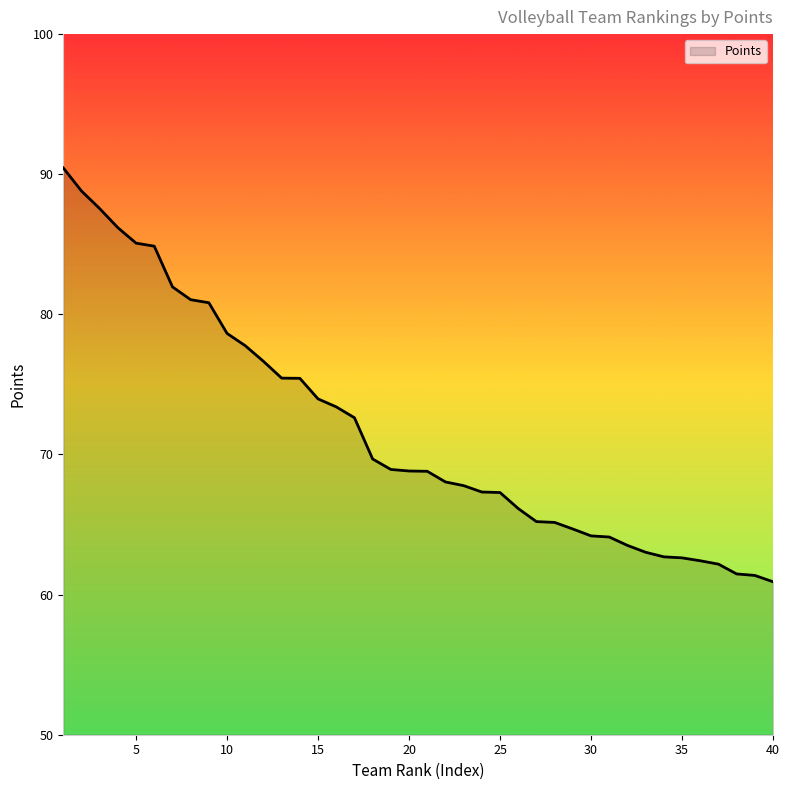

What is the greatest value displayed?

90.5